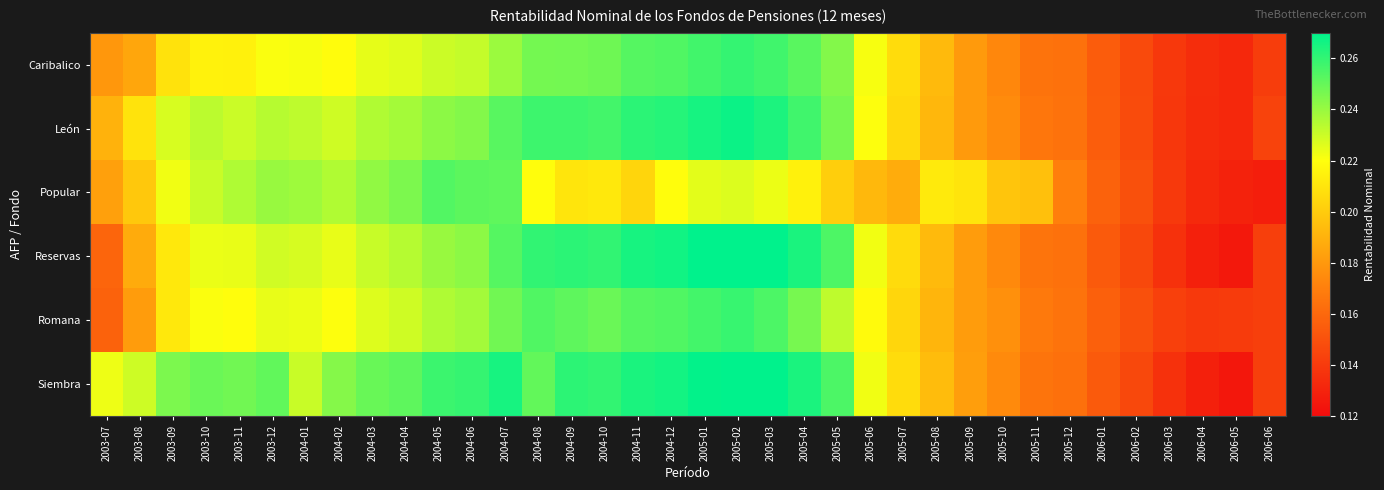

Between 2003-07 and 2004-12, which series saw the biggest shift?

Reservas